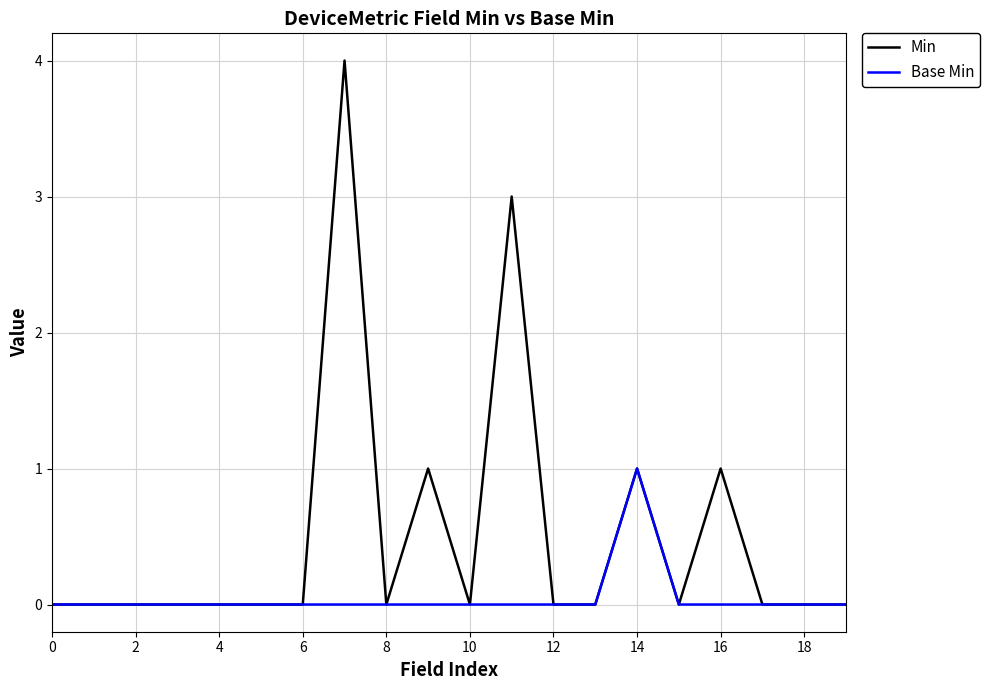

How many Base Min values are between 0 and 1?

20